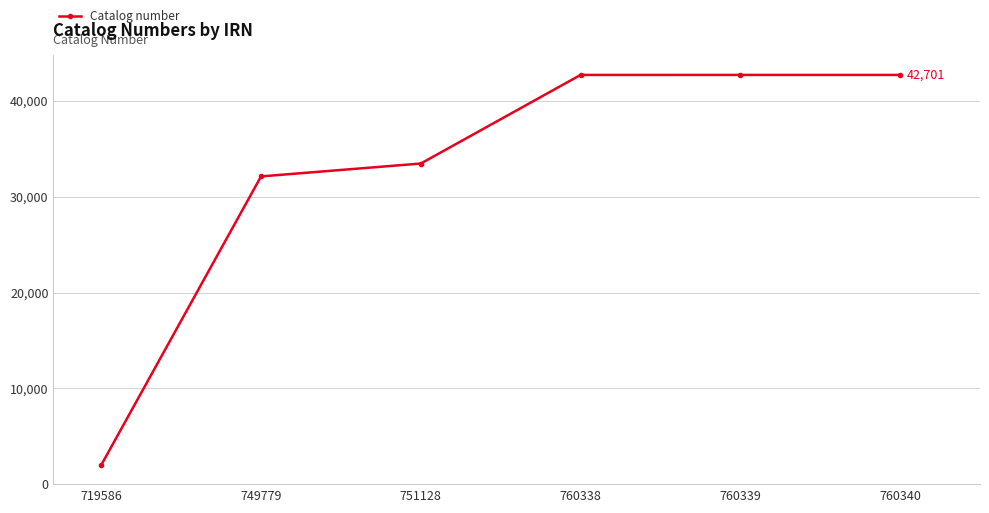

The chart shows a value of 42700 at 760339. True or false?

True